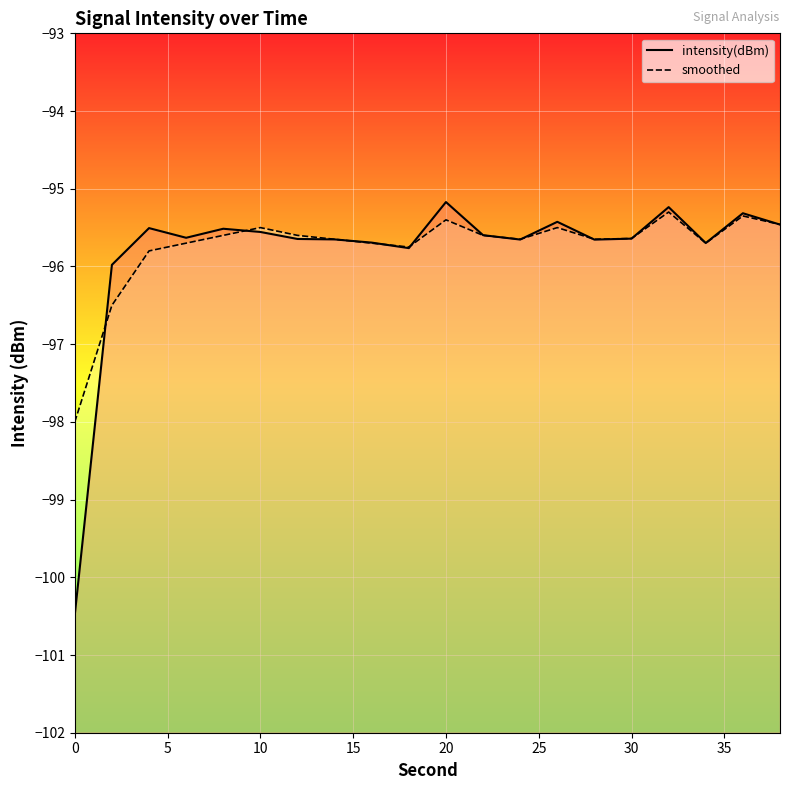

The smoothed series shows -95.6 at 30. True or false?

True